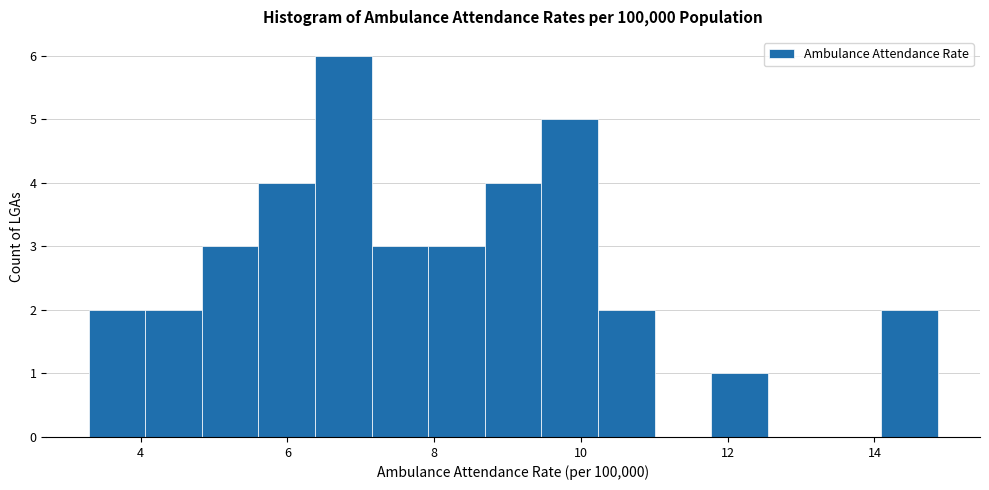

Around what value on the x-axis is the tallest bar? Give the approximate position of its centre, as read against the axis.

6.8